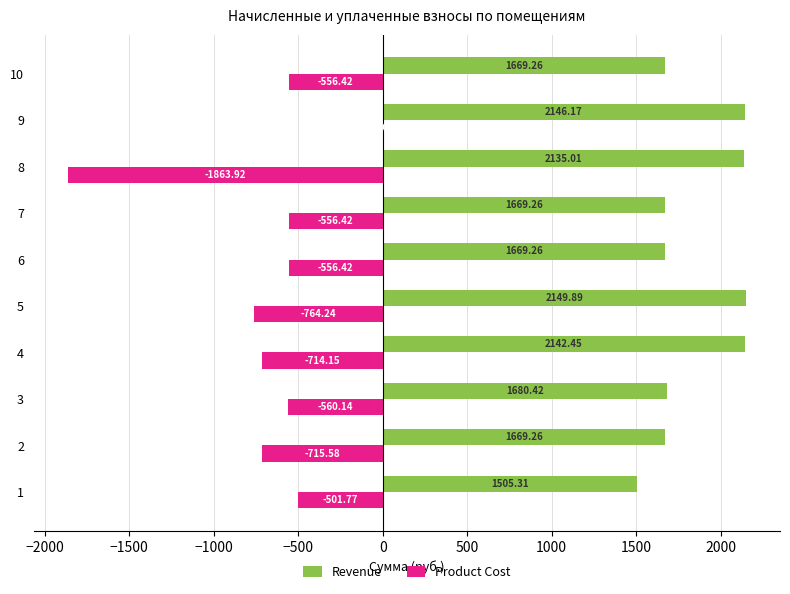

How many distinct data groups are displayed?

2